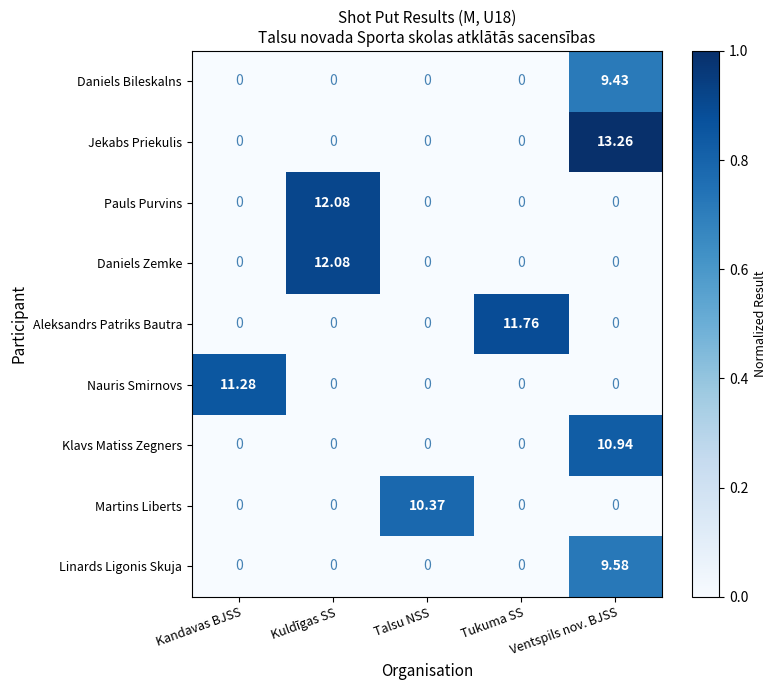

Which series has the largest range (max minus min)?

Jekabs Priekulis